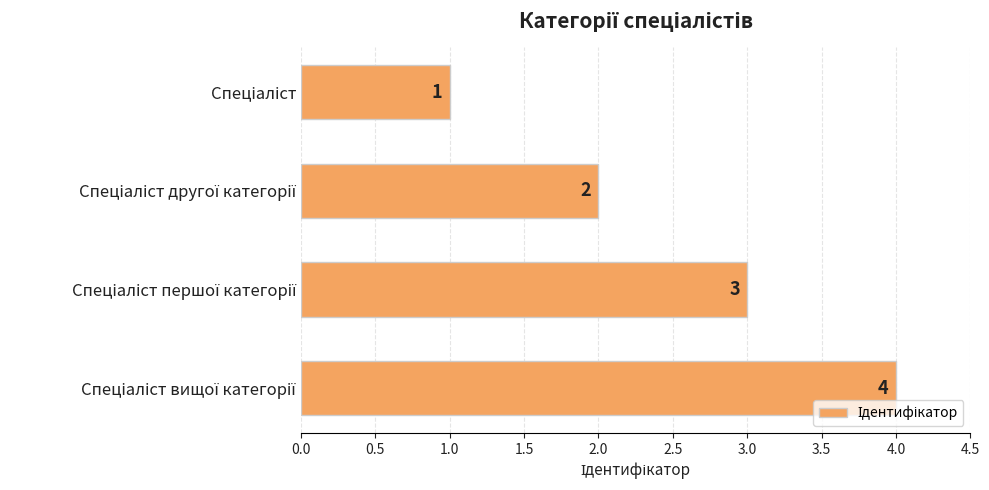

What is the difference between the maximum and minimum values?

3